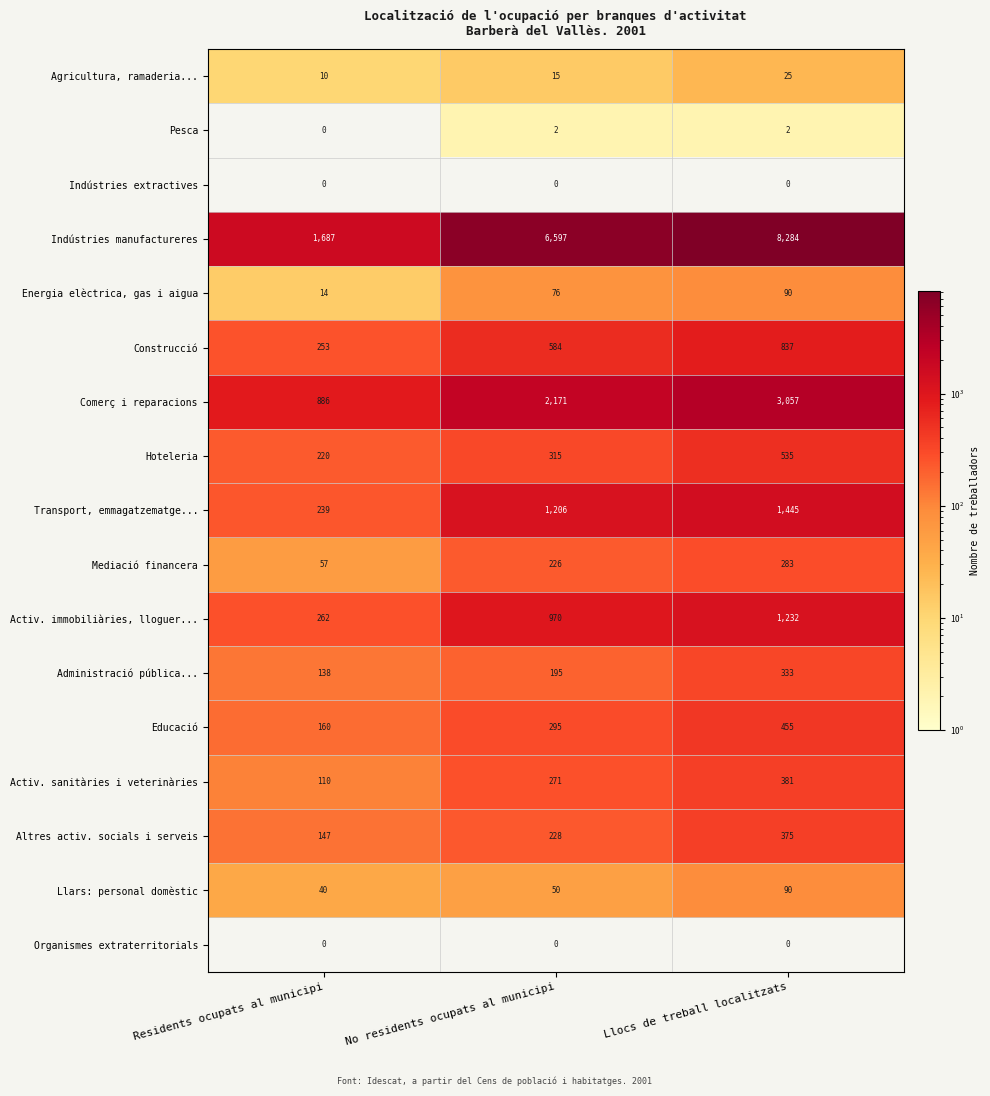

Rank the categories by Energia elèctrica, gas i aigua value from lowest to highest.

Residents ocupats al municipi, No residents ocupats al municipi, Llocs de treball localitzats